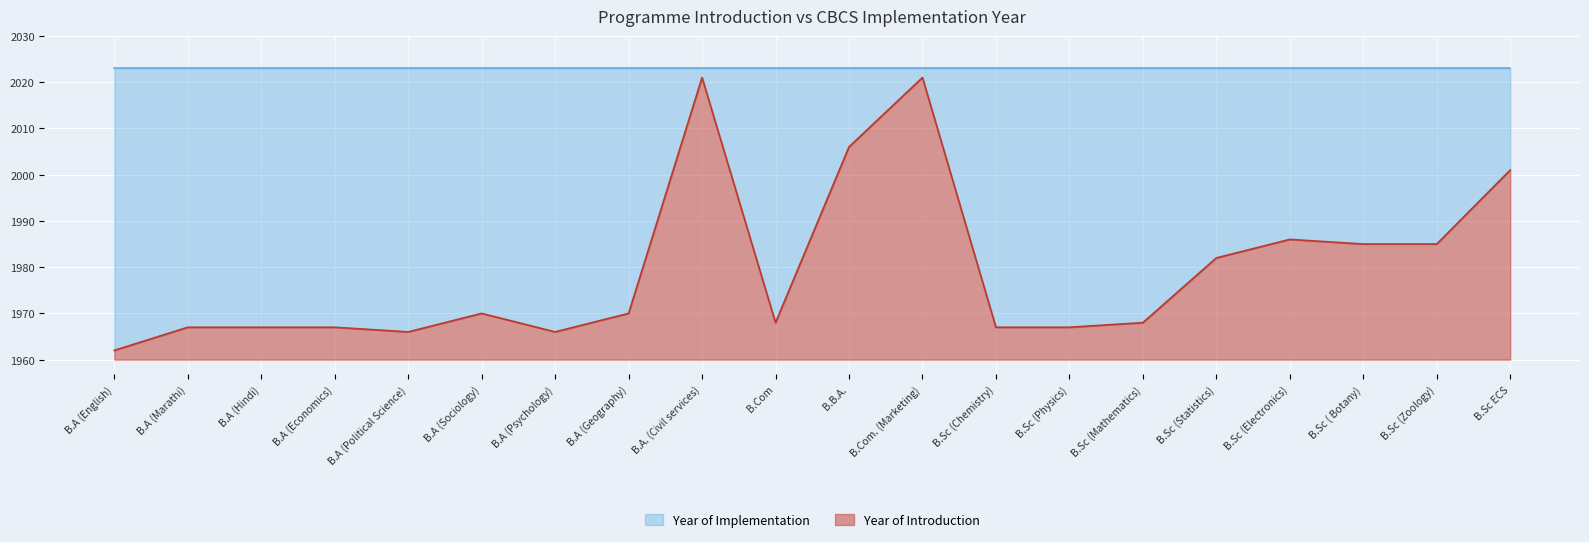

Does the chart display data point markers on the line(s)?

No